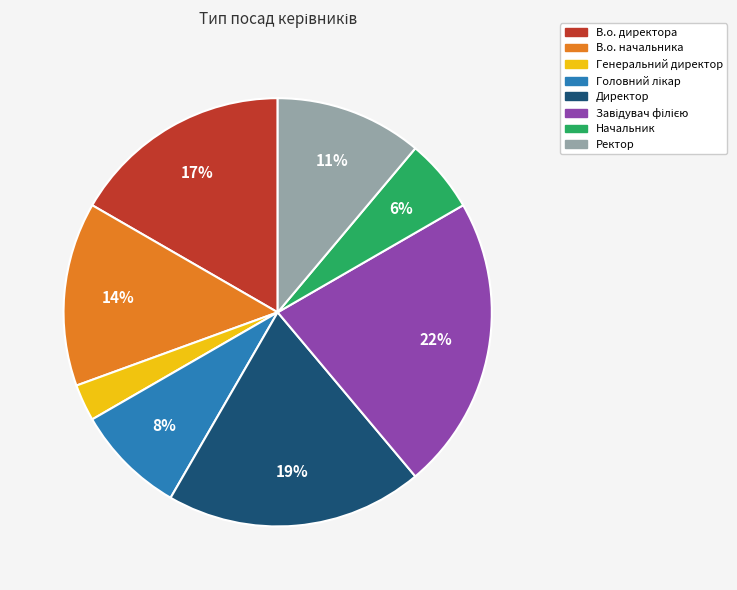

Is Ректор the majority of the pie?

No